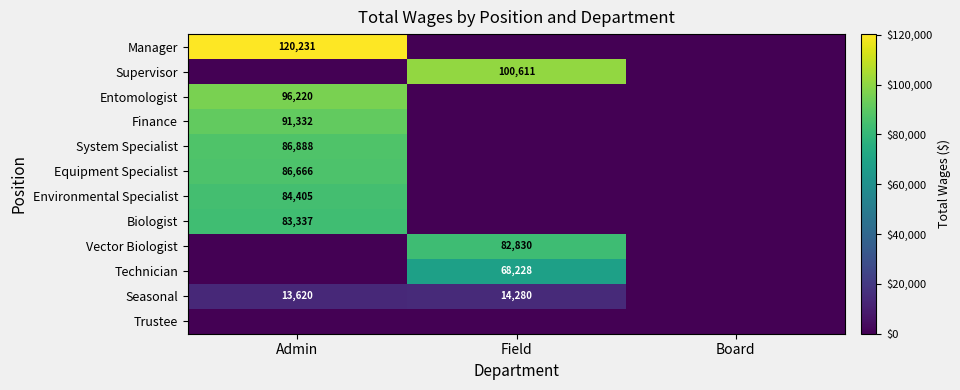

The Seasonal series shows 14280 at Field. True or false?

True